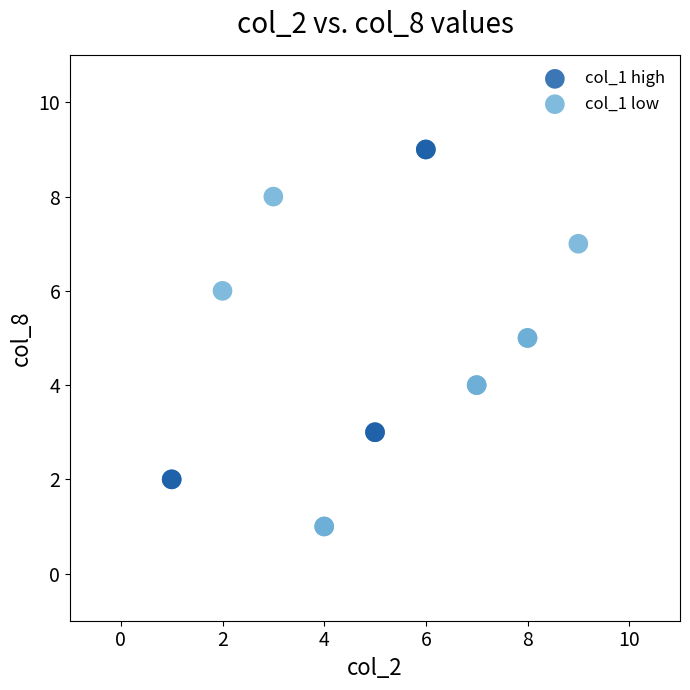

Which series contains the highest Y value?

col_1 high